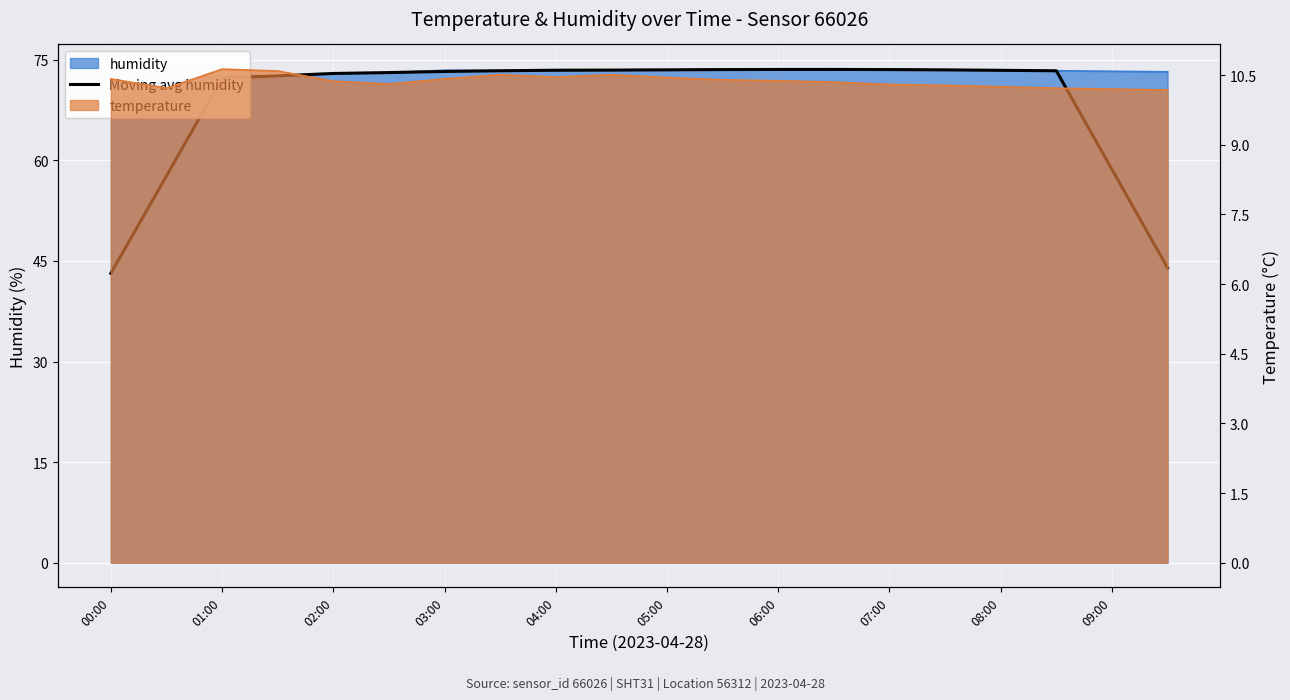

What is the value of the 2nd point from the left?

57.7